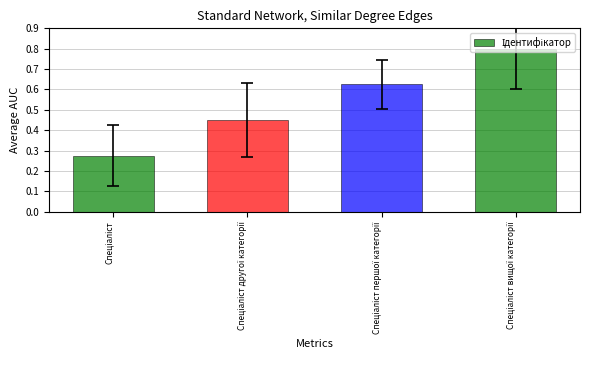

How many values are between 0 and 1?

4